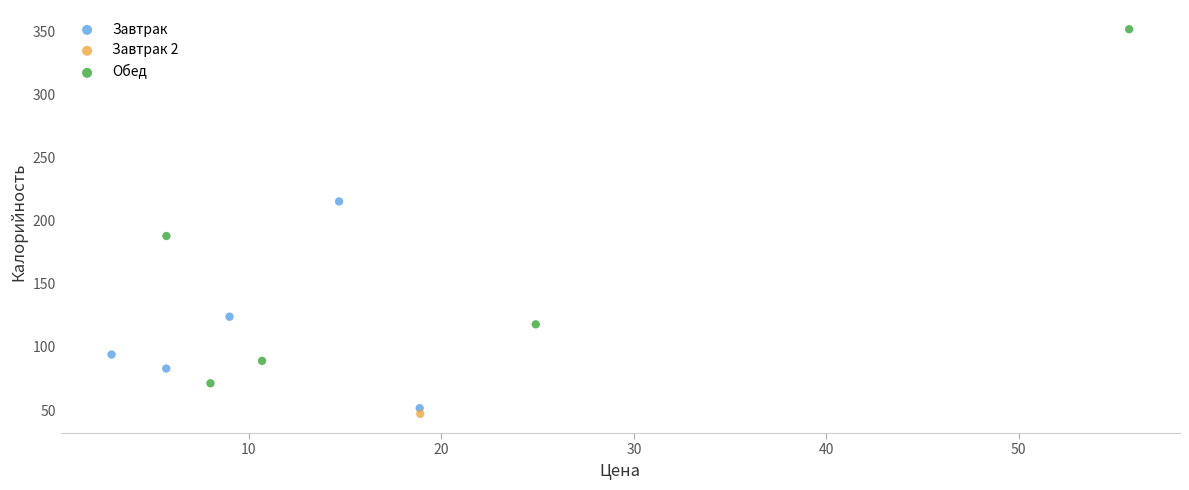

What are all the series names shown in the legend?

Завтрак, Завтрак 2, Обед